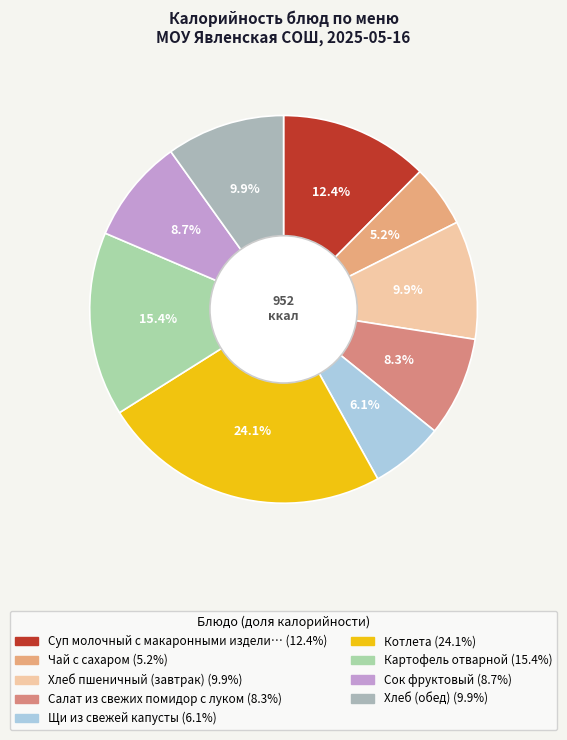

How many slices are in this pie chart?

9